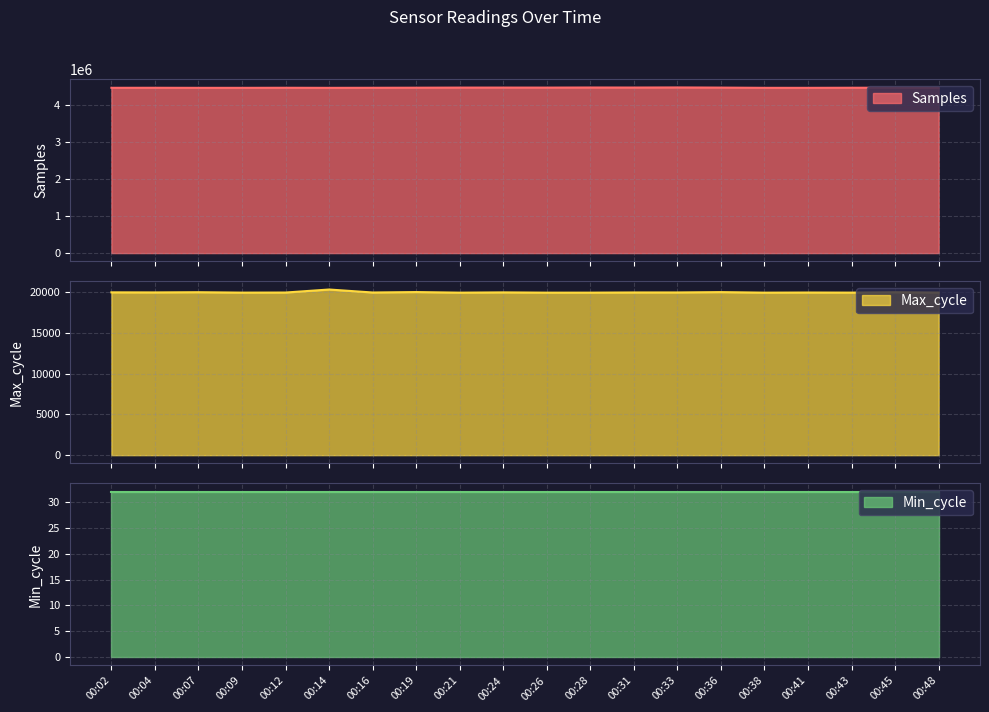

True or false: Max_cycle and Samples cross at least once.

False